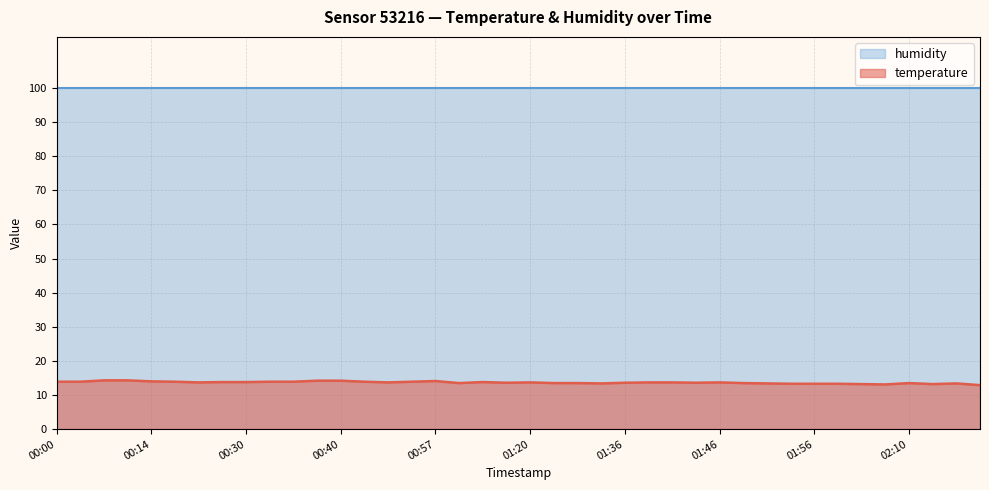

At which category does the chart reach its peak across all series?

00:06